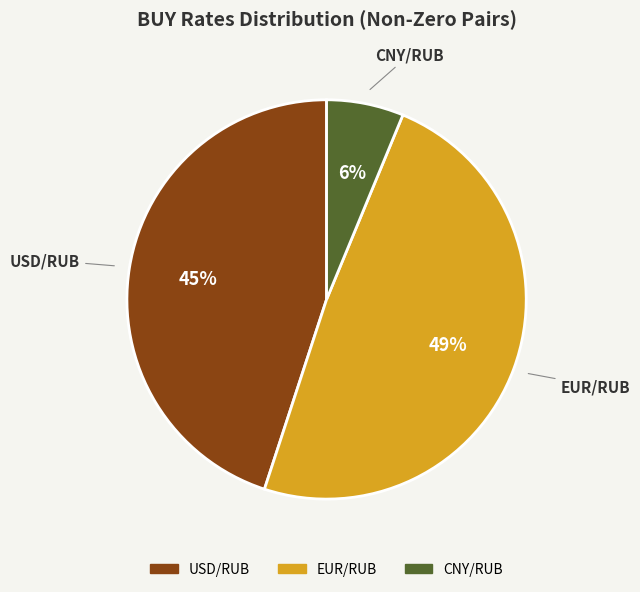

Rank the categories by value from highest to lowest.

EUR/RUB, USD/RUB, CNY/RUB